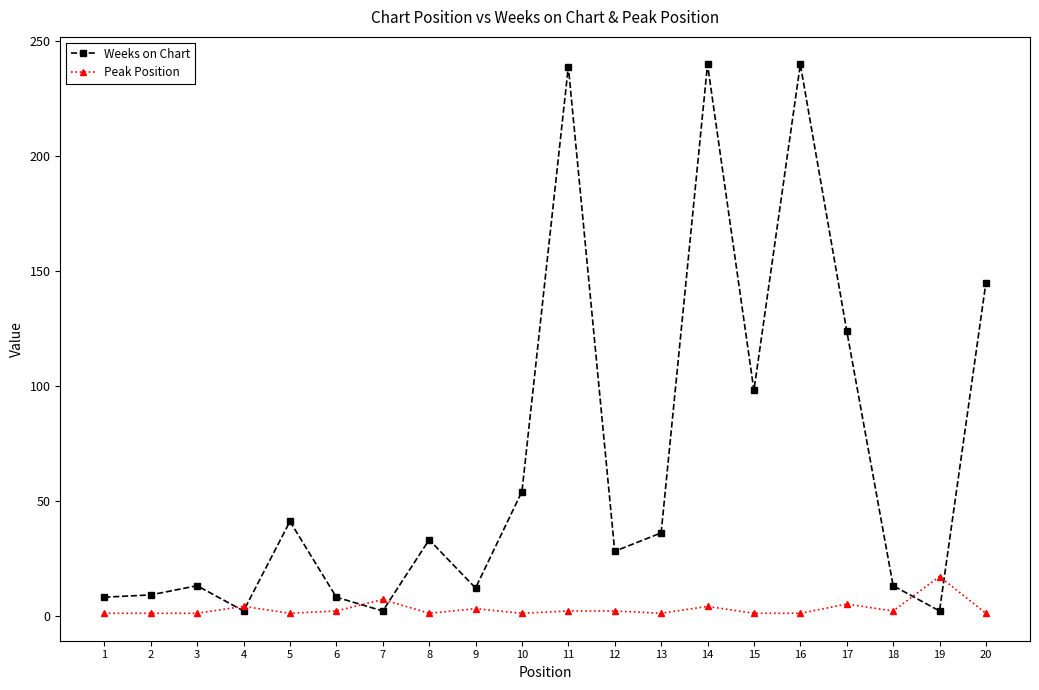

After their last crossing, which series has the higher values: Weeks on Chart or Peak Position?

Weeks on Chart